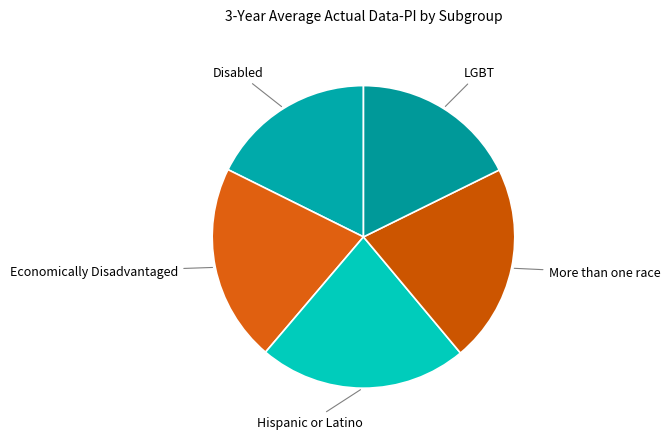

Between Hispanic or Latino and More than one race, which is larger?

Hispanic or Latino